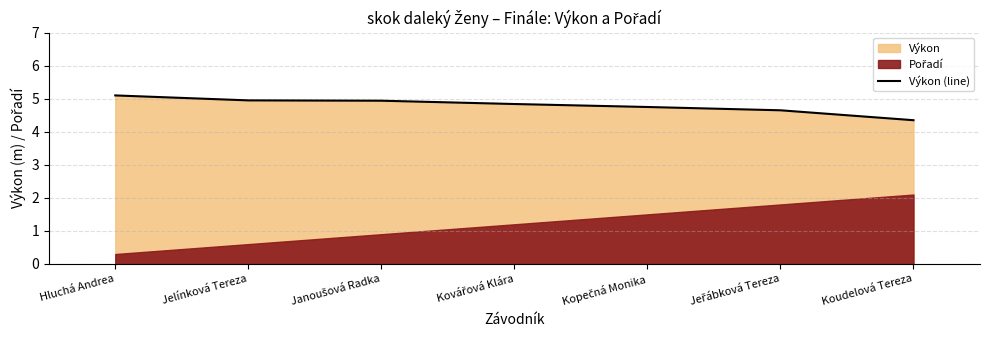

How many lines are shown in the chart?

1